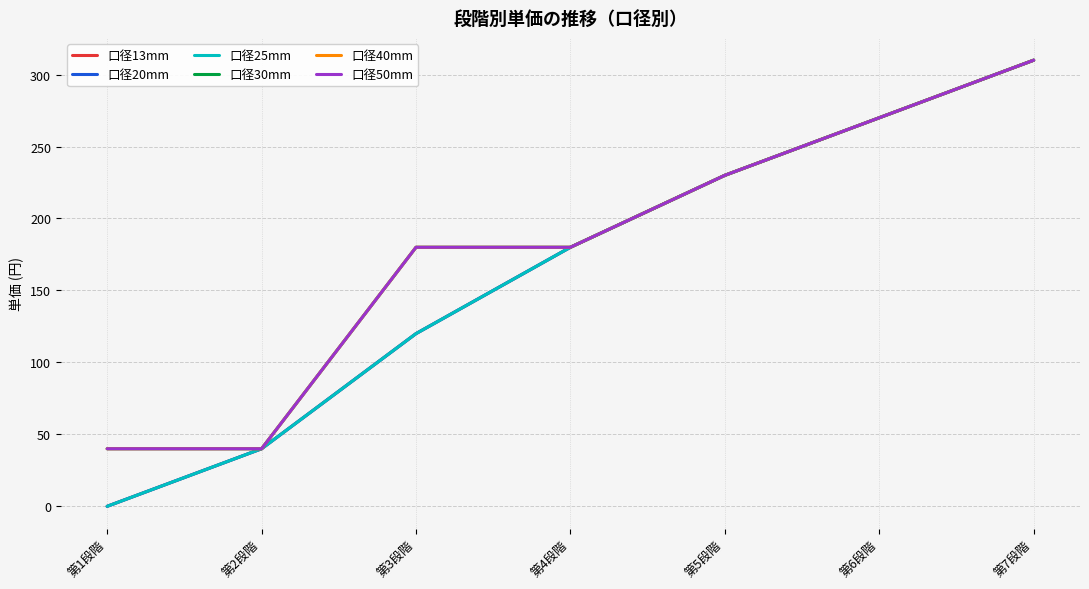

Does the chart have visible grid lines?

Yes